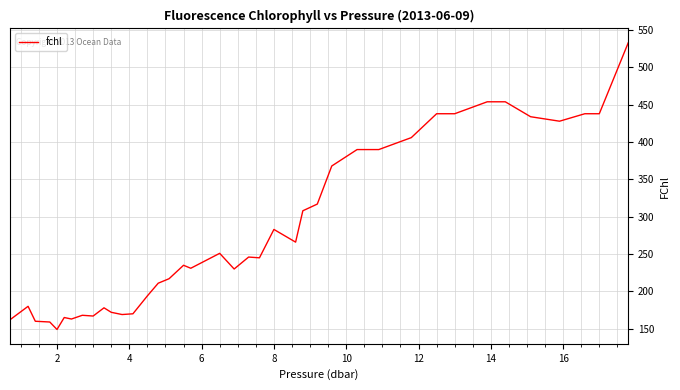

Does the chart have visible grid lines?

Yes